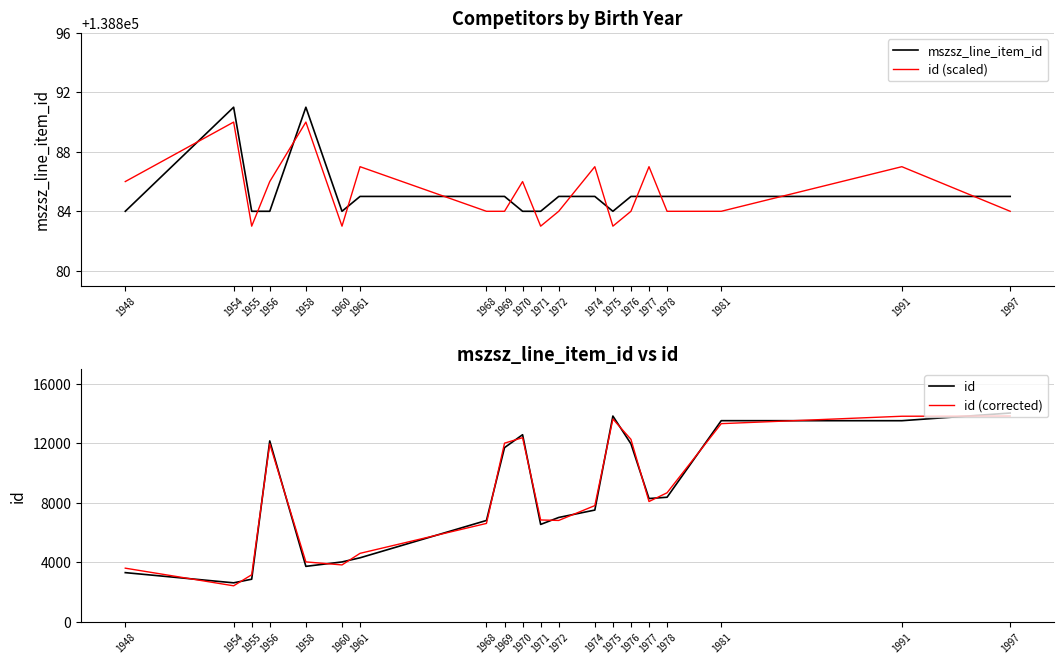

True or false: id has a value of 3725 at 1958.

True